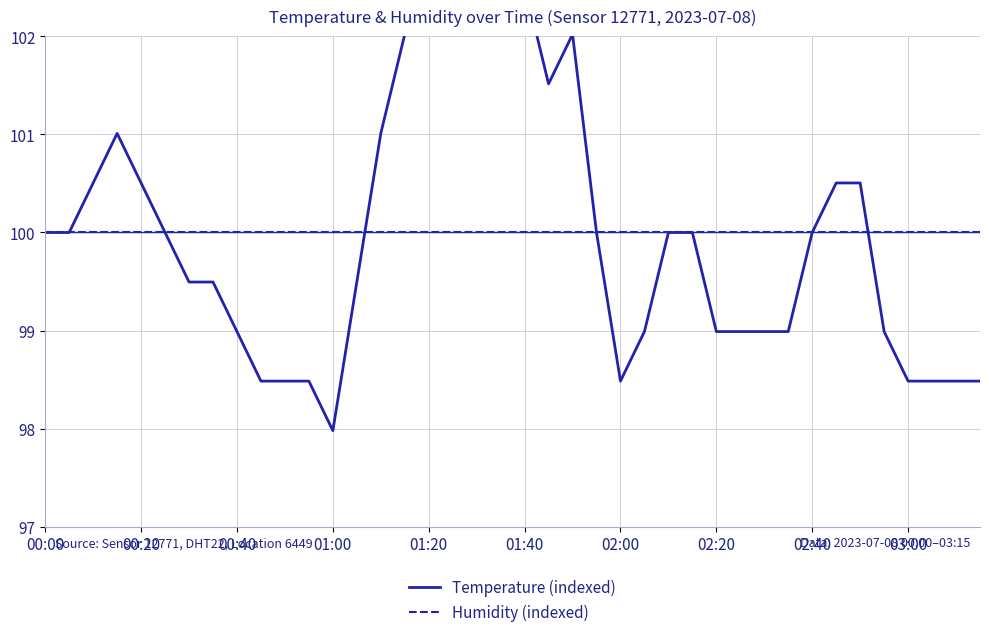

What is the value of the Humidity (indexed) point at the 7th from the left?

100.0